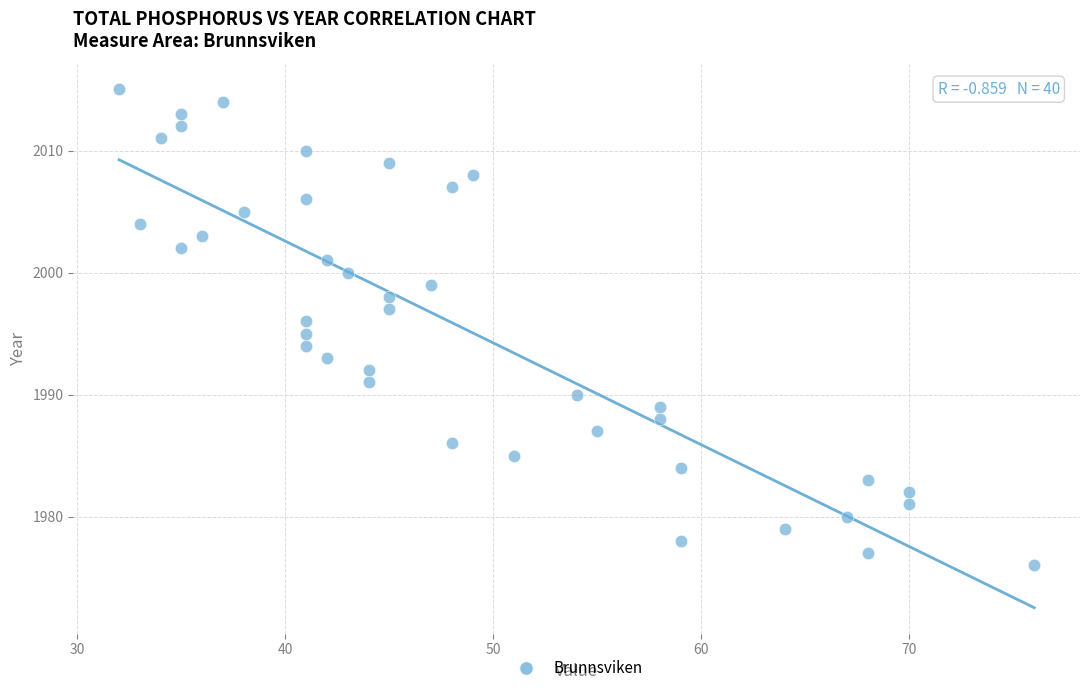

What is the range of Y values (max minus min)?

39